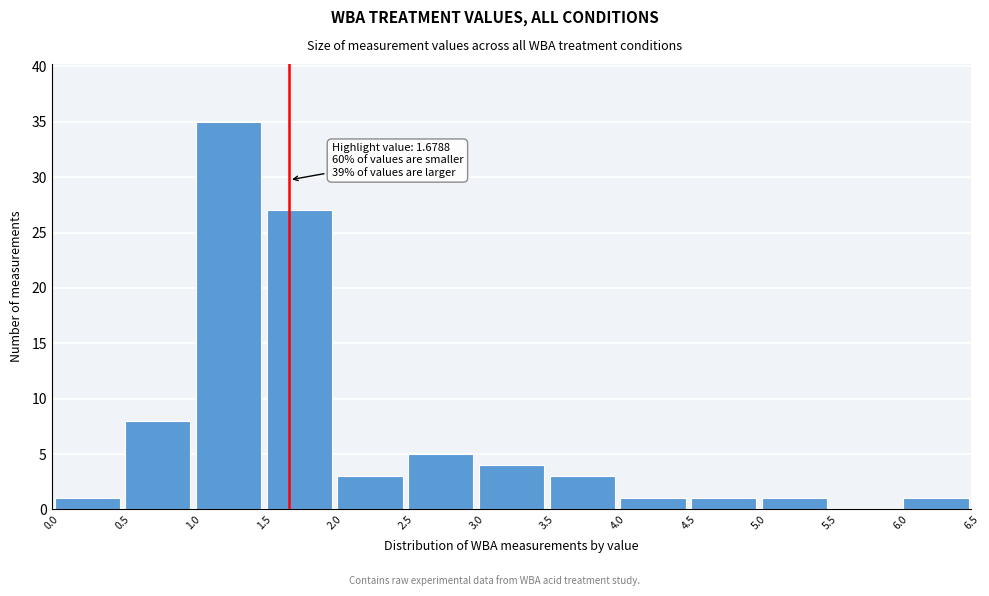

Which range on the x-axis has the tallest bar?

1.0 to 1.5